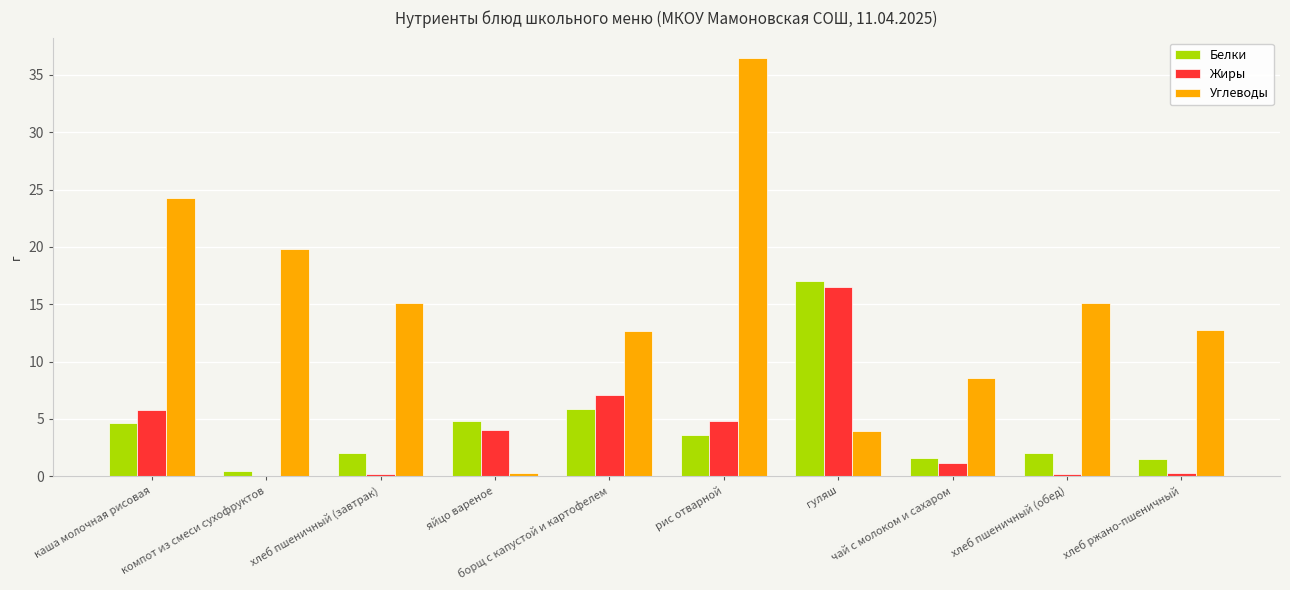

What is the sum of the Белки values at хлеб ржано-пшеничный and яйцо вареное?

6.3